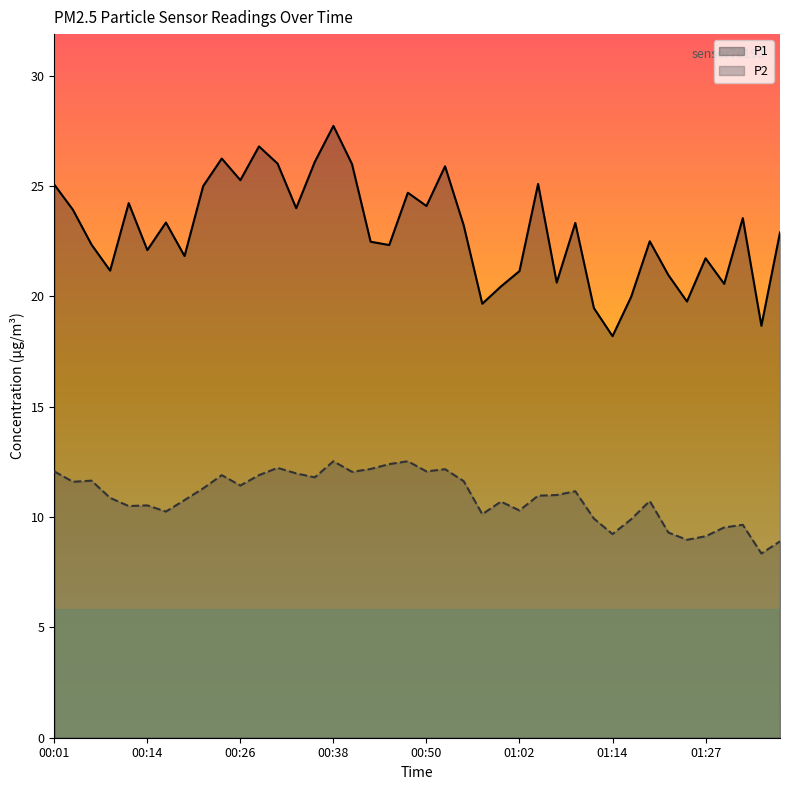

How many interior local valleys does the P1 series have?

13